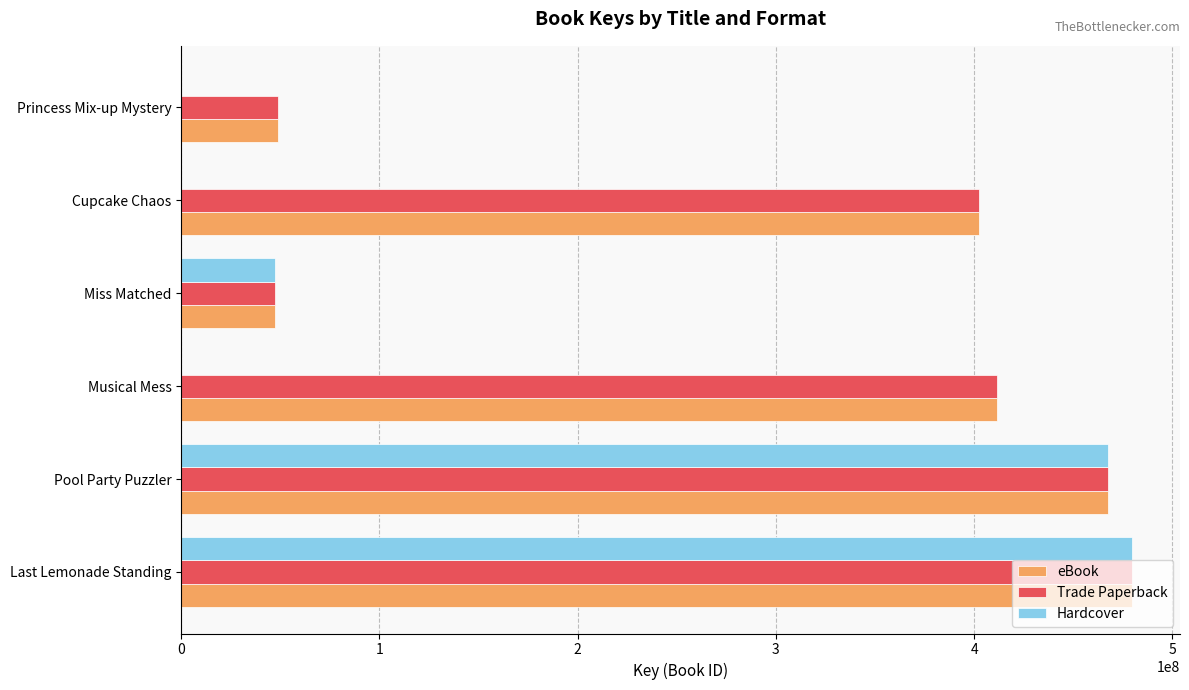

The Hardcover series shows 479838212 at Last Lemonade Standing. True or false?

True